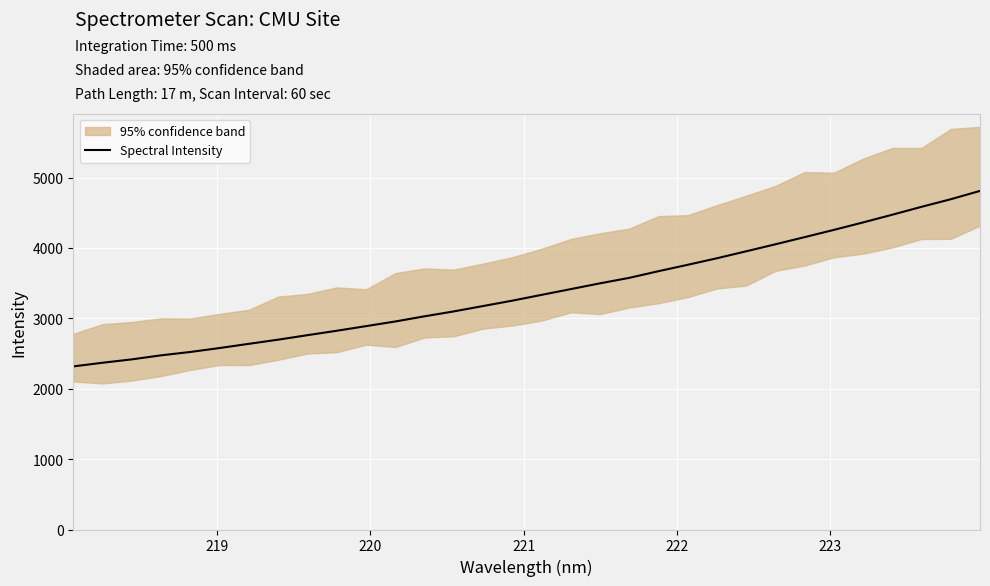

What is the difference between the maximum and minimum values?

2493.3